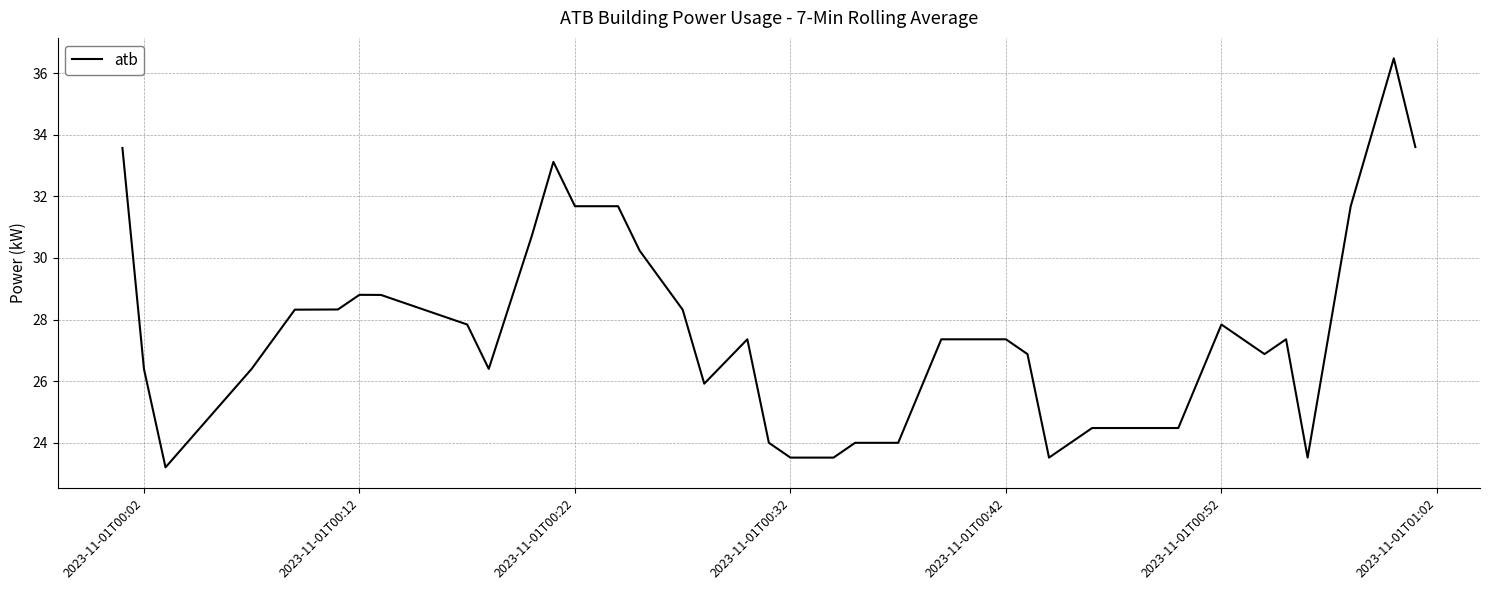

What is the difference between the maximum and minimum values?

13.3